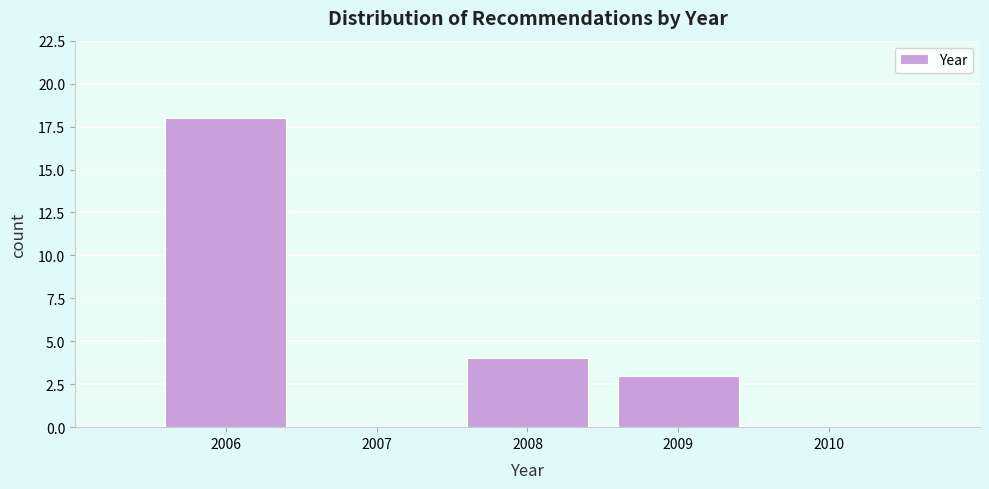

Which range on the x-axis has the tallest bar?

2005.5 to 2006.5